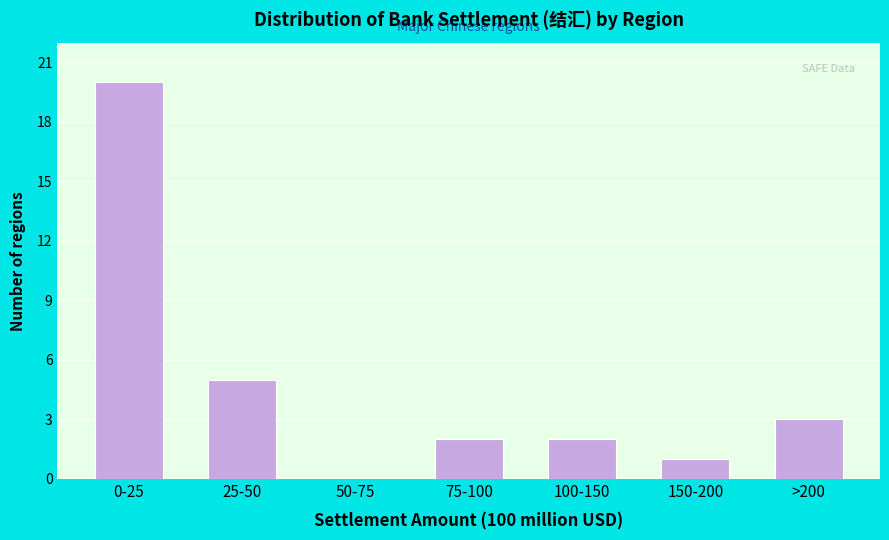

Reading right to left, transcribe all the data shown in this chart.

>200=3	150-200=1	100-150=2	75-100=2	50-75=0	25-50=5	0-25=20